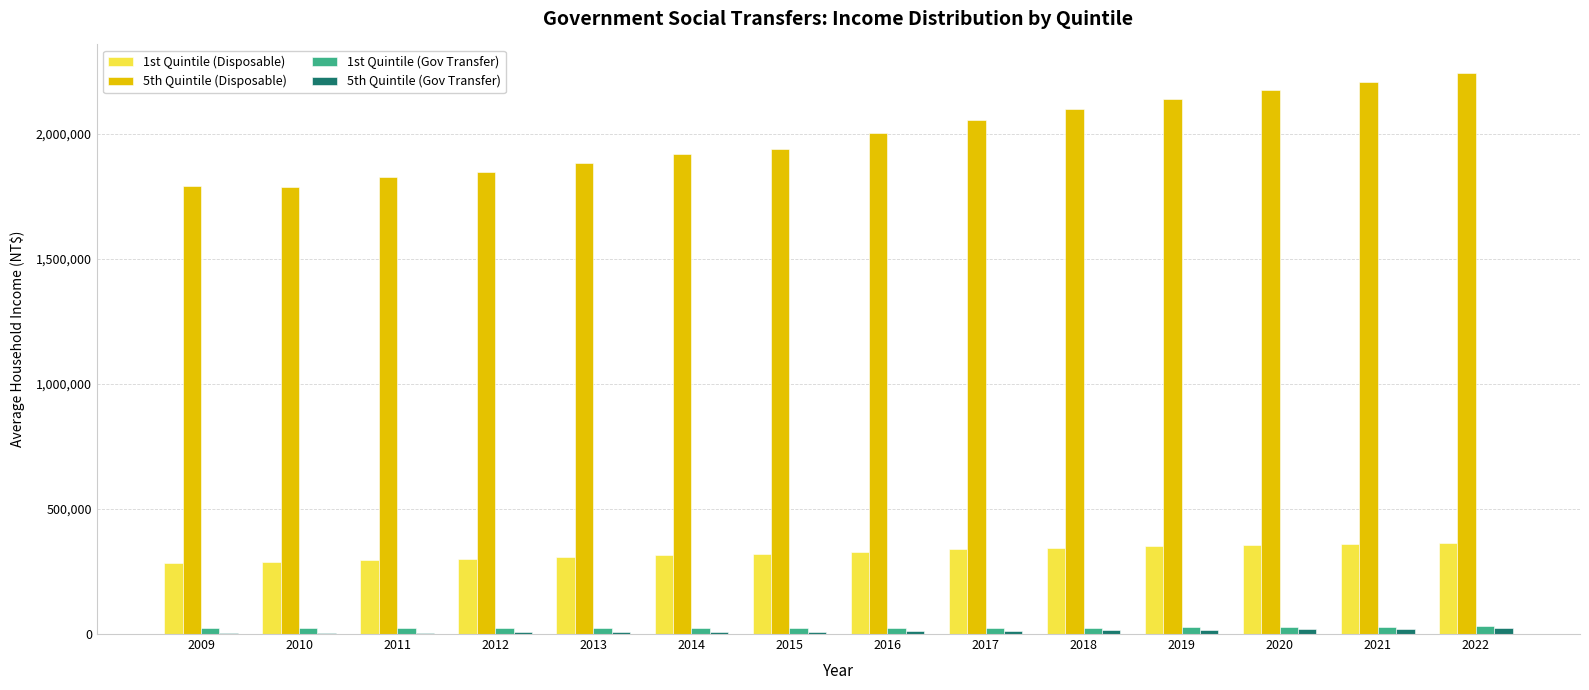

How many data points does each series have?

14